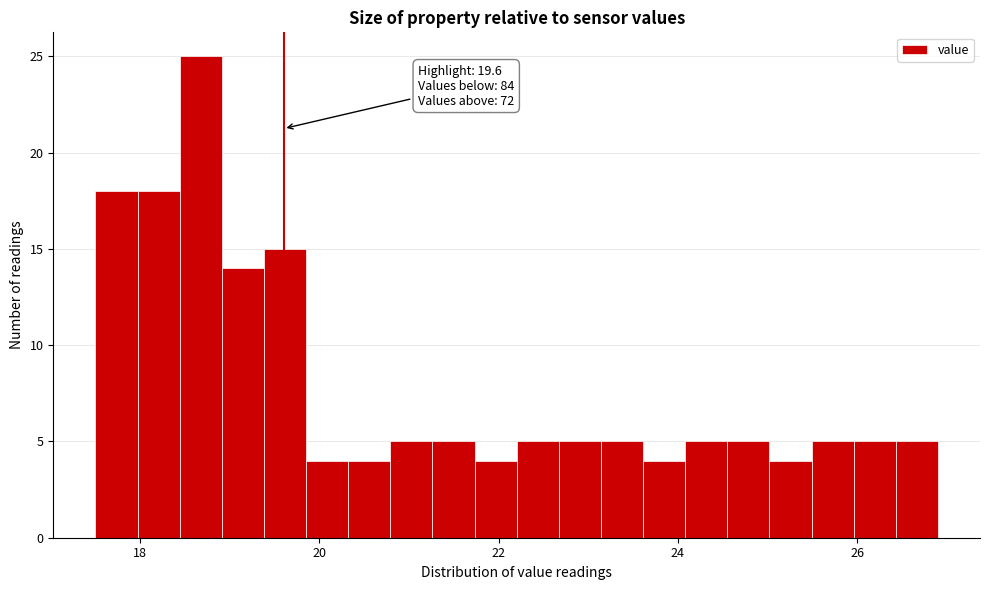

Around what value on the x-axis is the tallest bar? Give the approximate position of its centre, as read against the axis.

18.6